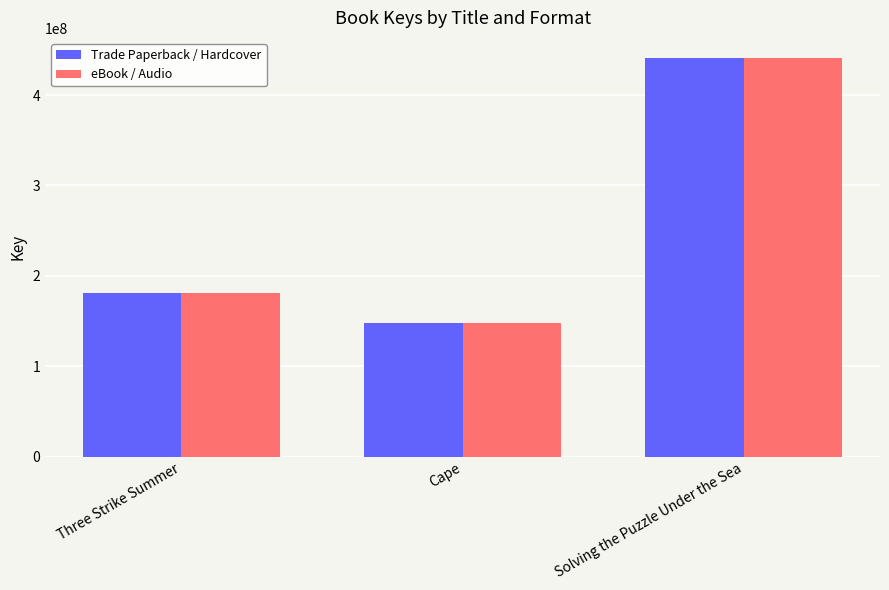

Reading right to left, list all the values displayed in this chart.

Trade Paperback / Hardcover: Solving the Puzzle Under the Sea=441124032	Cape=148217629	Three Strike Summer=181393167
eBook / Audio: Solving the Puzzle Under the Sea=441124032	Cape=148217629	Three Strike Summer=181393167